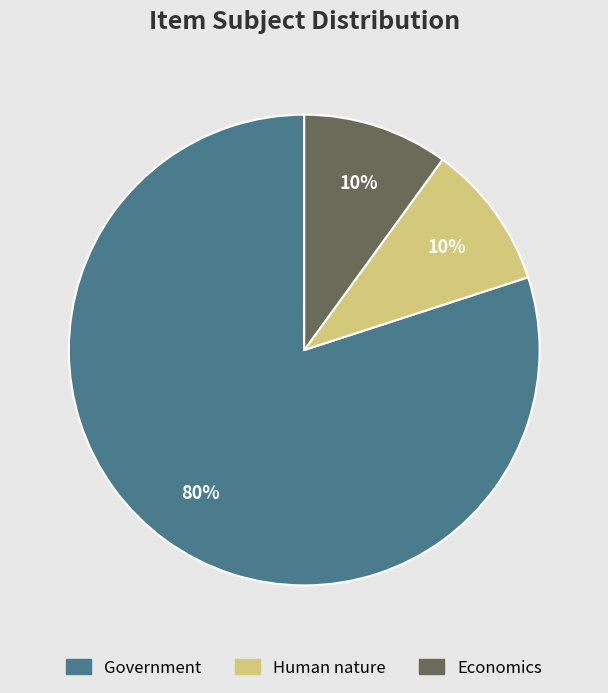

To the nearest percent, what is the combined percentage of Economics and Government?

90%